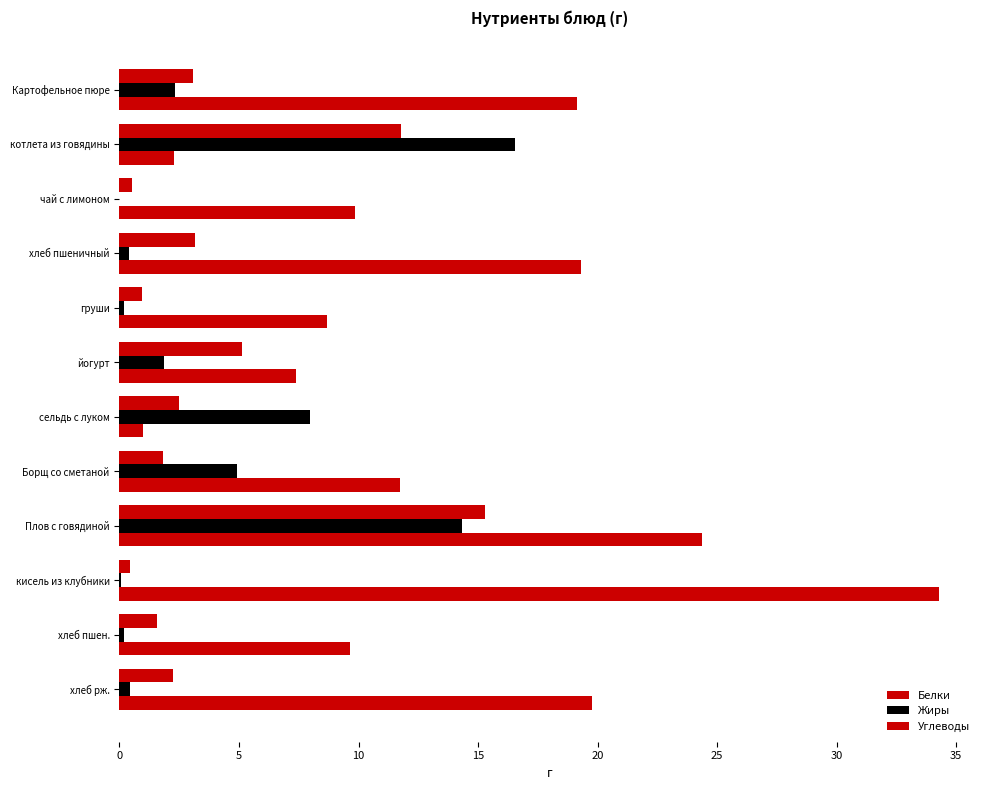

At how many categories does at least one series exceed 12?

6